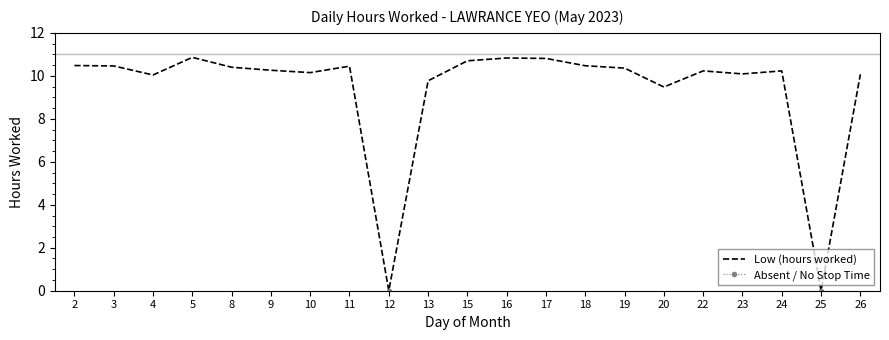

How many points are higher than both their immediate neighbors (excluding endpoints)?

5